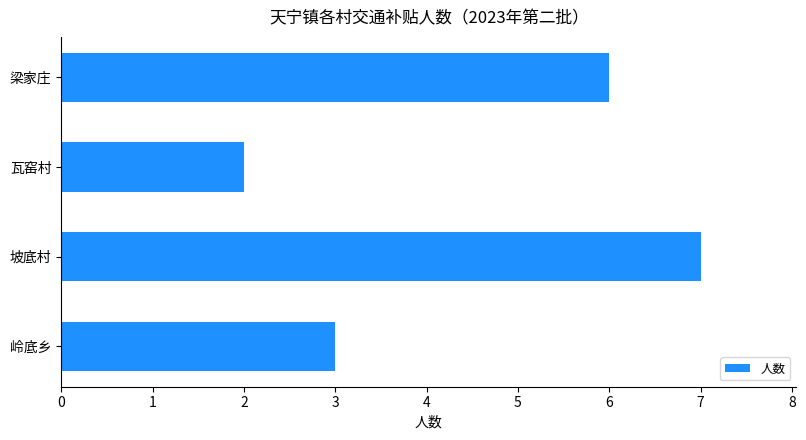

List the labels in order of value, smallest first.

瓦窑村, 岭底乡, 梁家庄, 坡底村